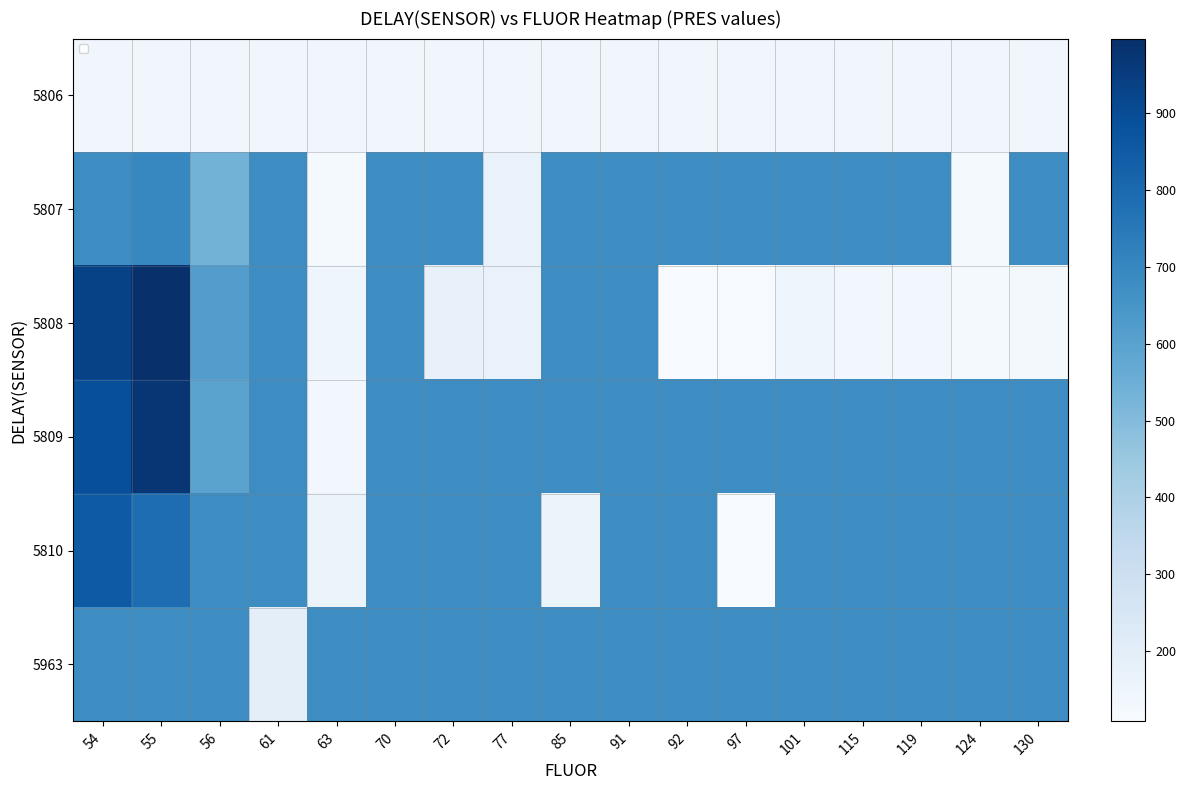

Between 72 and 92, which series saw the biggest shift?

5808